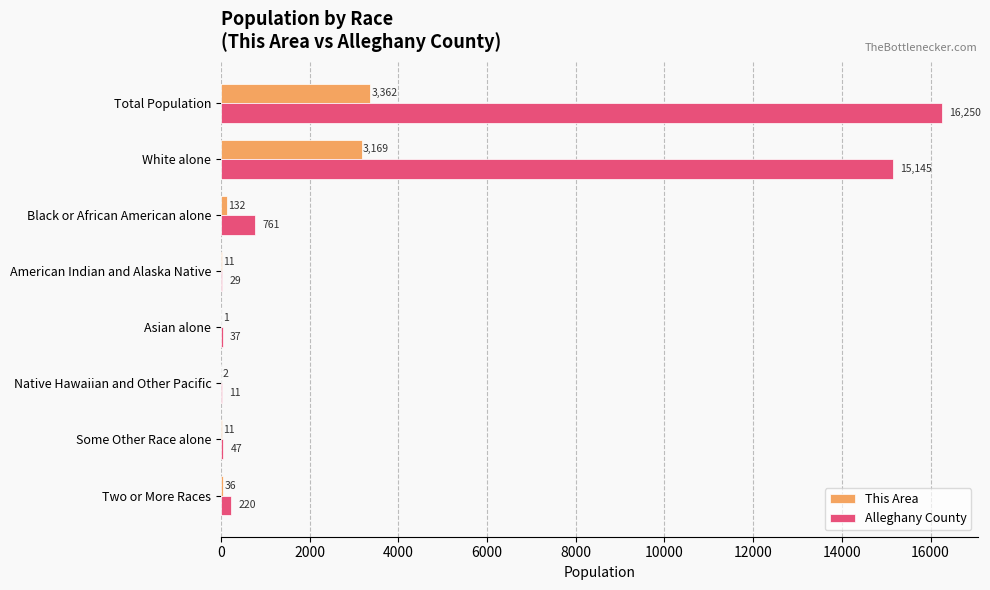

Between Total Population and Native Hawaiian and Other Pacific, which series saw the biggest shift?

Alleghany County